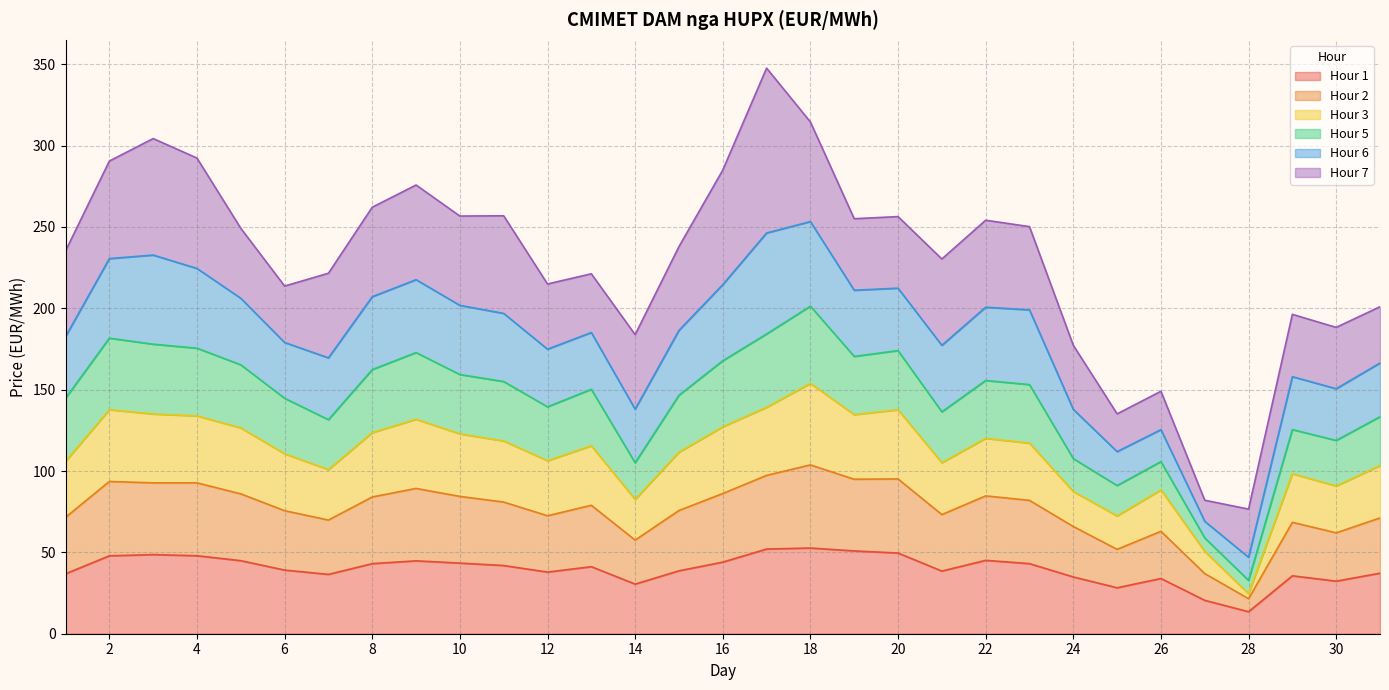

Does the chart have visible grid lines?

Yes